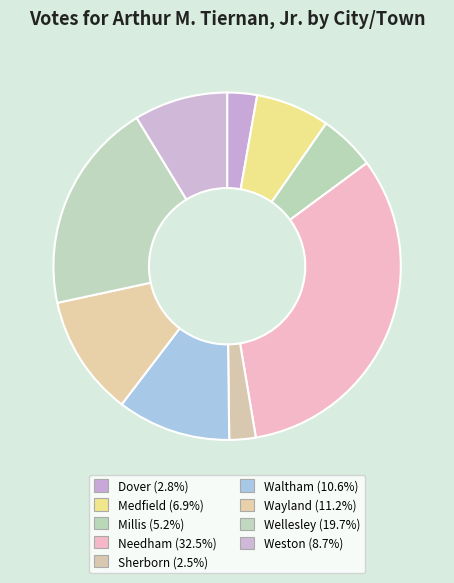

Is Needham the majority of the pie?

No